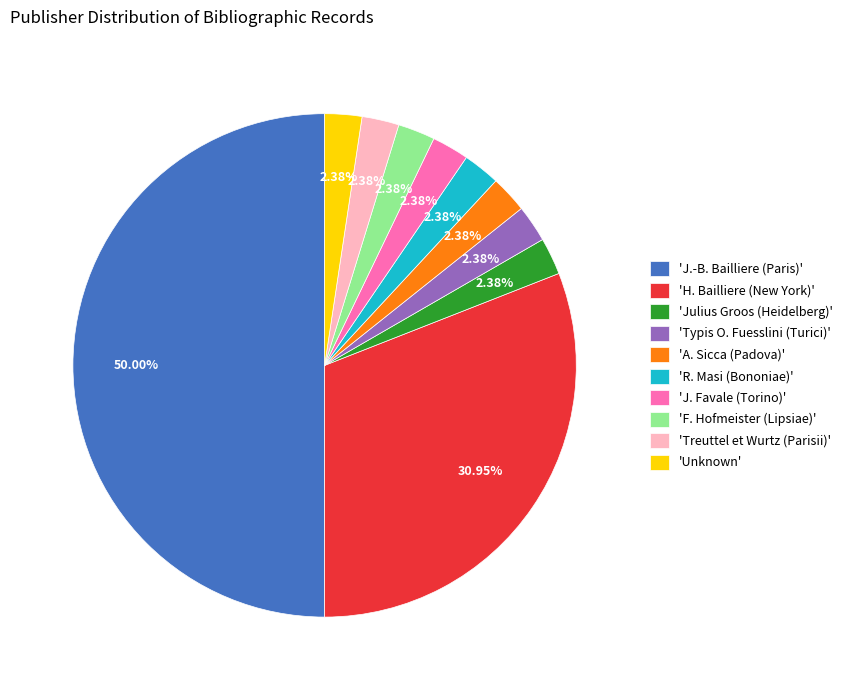

What is the largest slice in the pie chart?

'J.-B. Bailliere (Paris)'